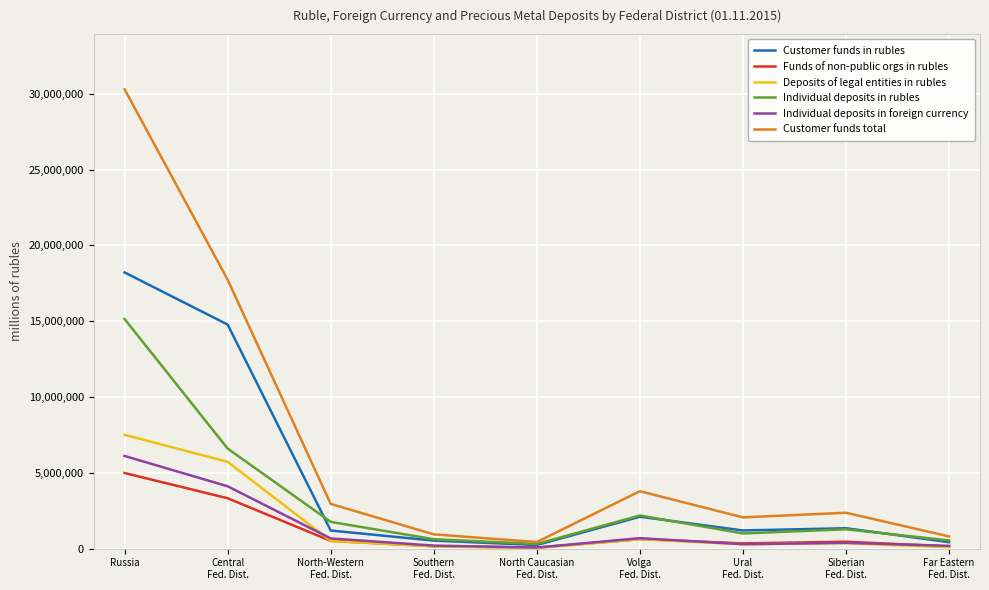

What is the difference between the maximum and minimum values in the Funds of non-public orgs in rubles series?

4917417